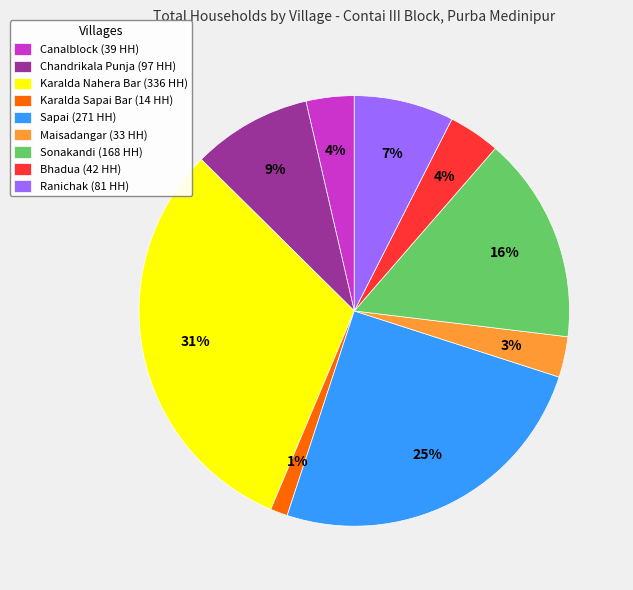

To the nearest percent, what is the difference between the largest and smallest slice percentages?

30%